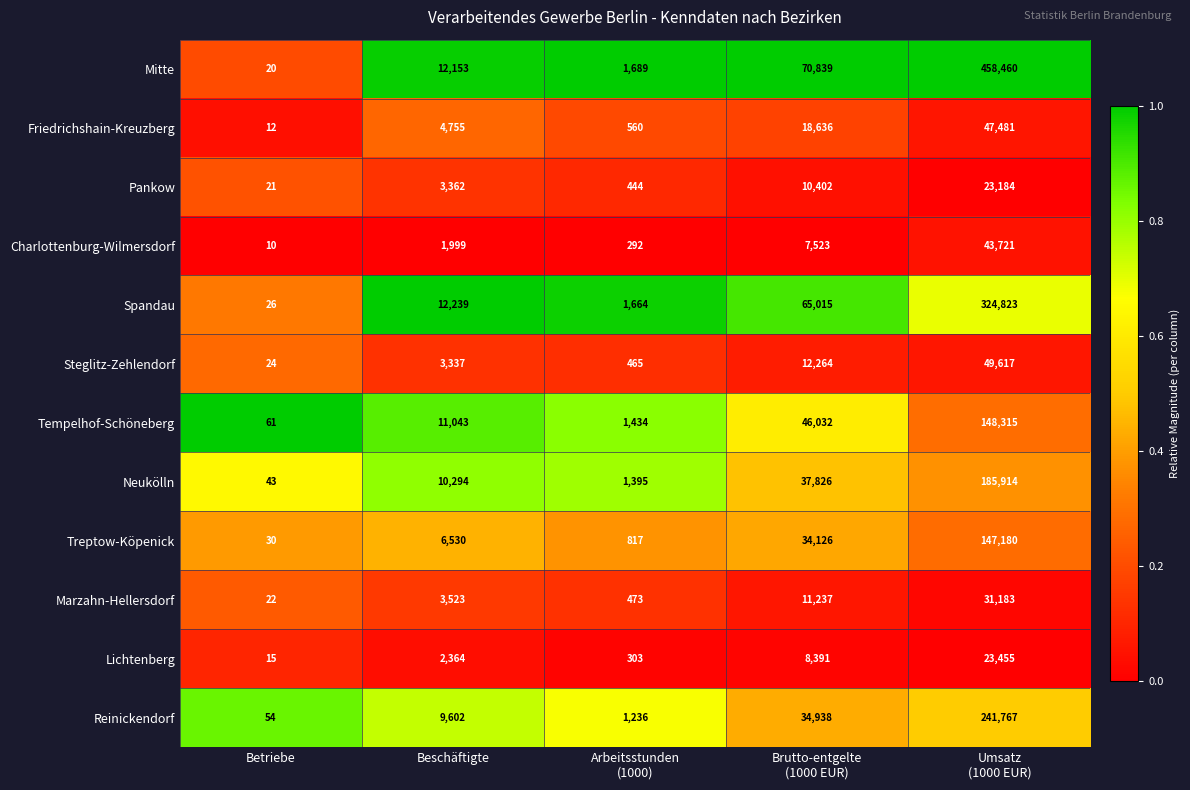

Which category has the lowest value across all series?

Betriebe